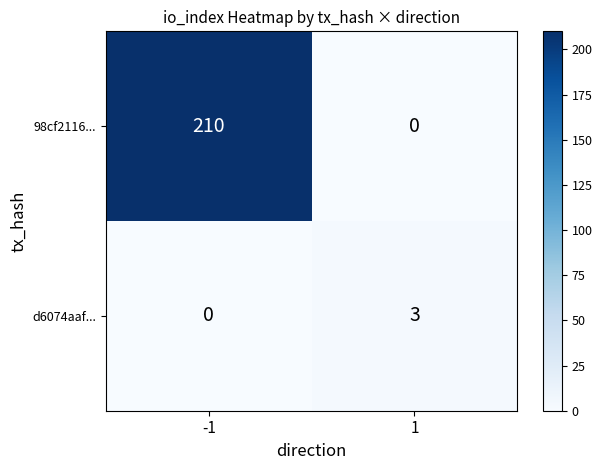

Rank the series by their average value, from lowest to highest.

d6074aaf..., 98cf2116...